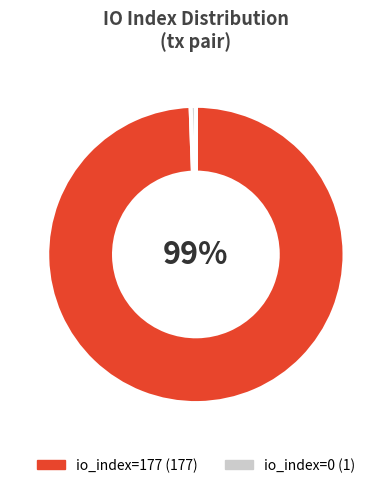

The io_index=177 slice represents 89% of the pie. True or false?

False